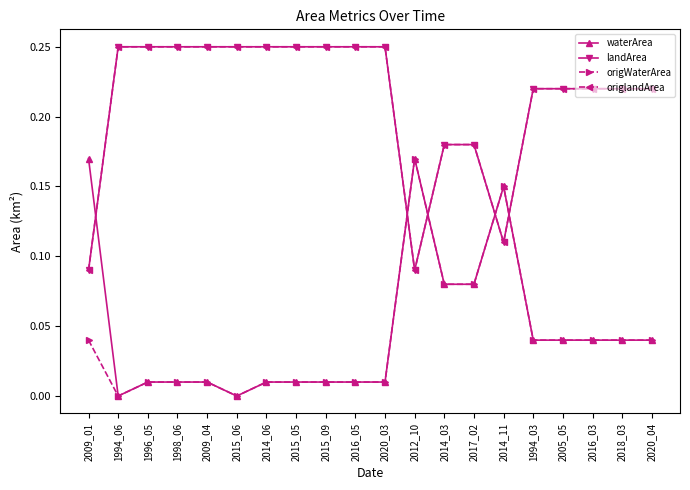

At how many categories does at least one series exceed 0?

20